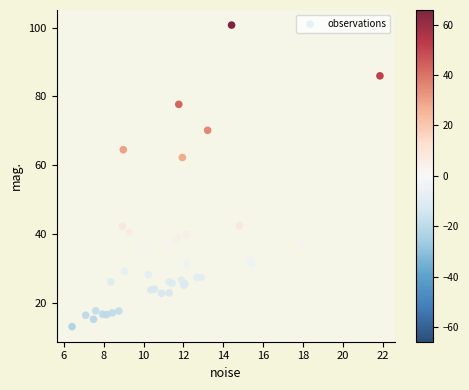

What Y value in the scatter plot is closest to 56?

62.2